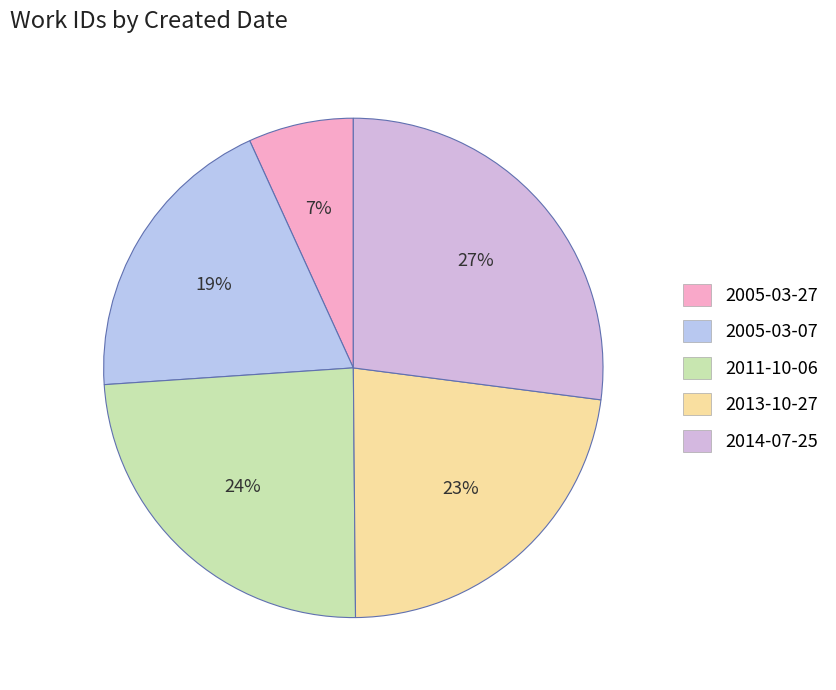

To the nearest percent, what portion does 2014-07-25 represent?

27%